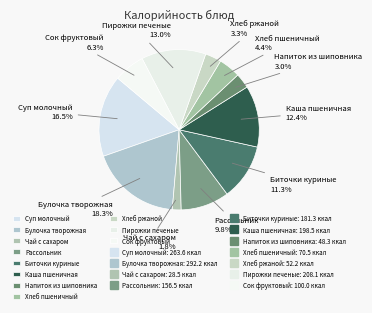

How many slices are in this pie chart?

11